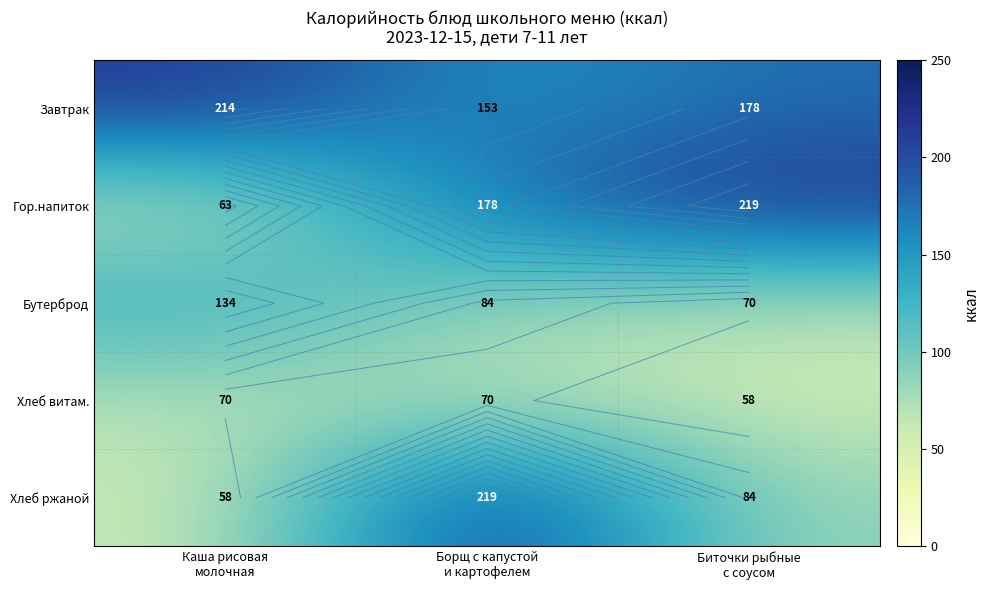

What is the sum of all Бутерброд values?

288.0